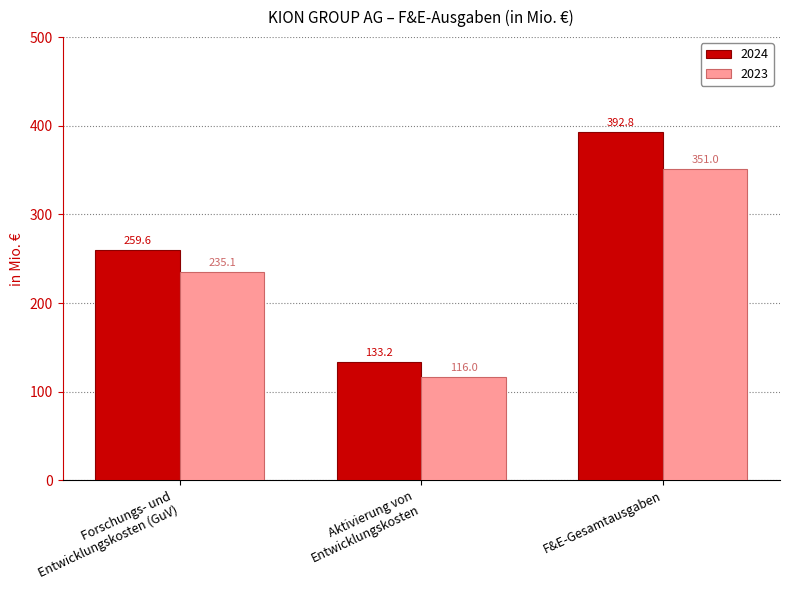

Which label corresponds to the largest value in the chart?

F&E-Gesamtausgaben